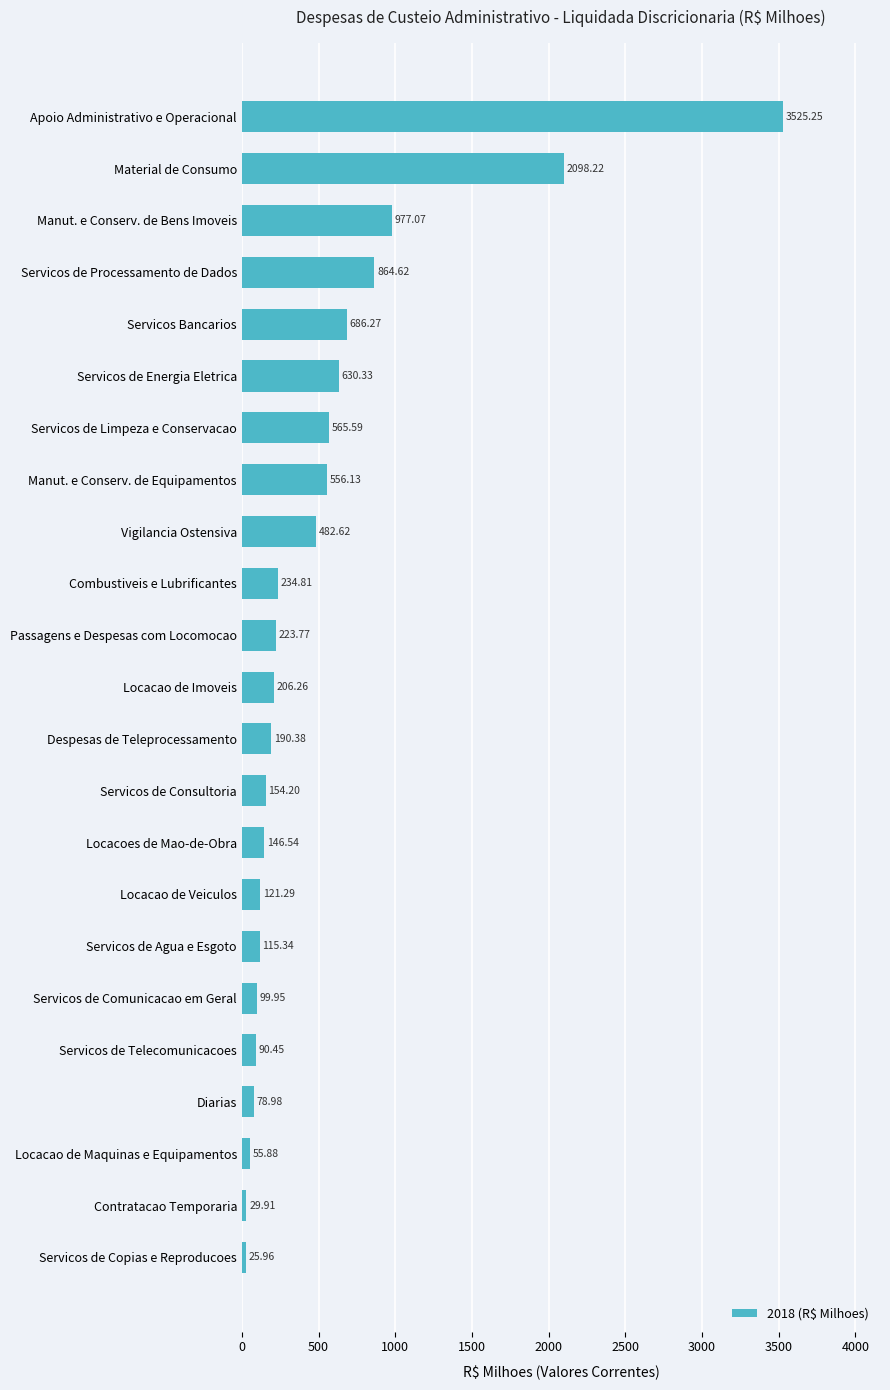

What is the difference between the maximum and minimum values?

3499.3